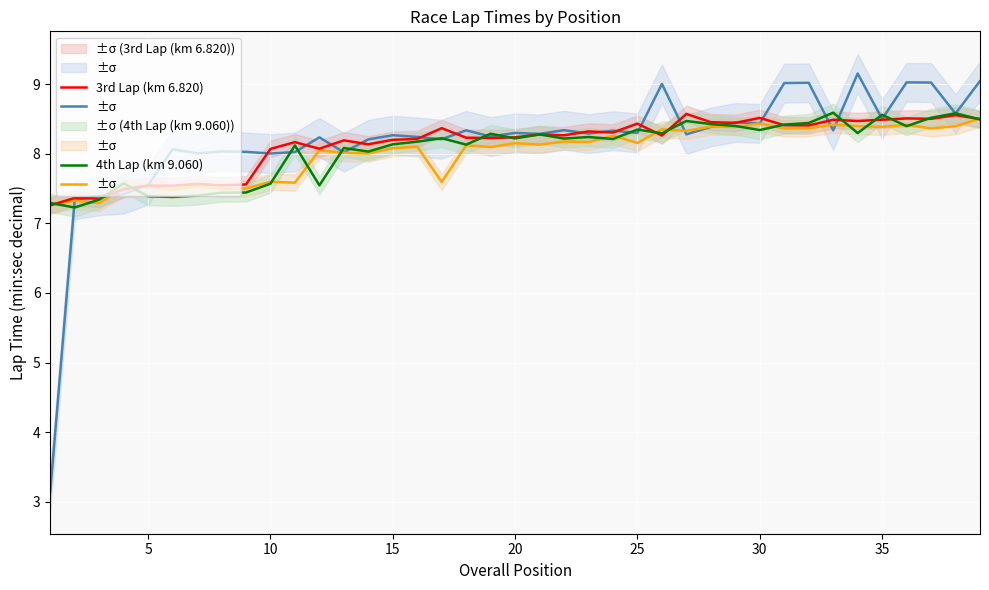

At which category does 2nd Lap (km 4.580) reach its first local peak?

5